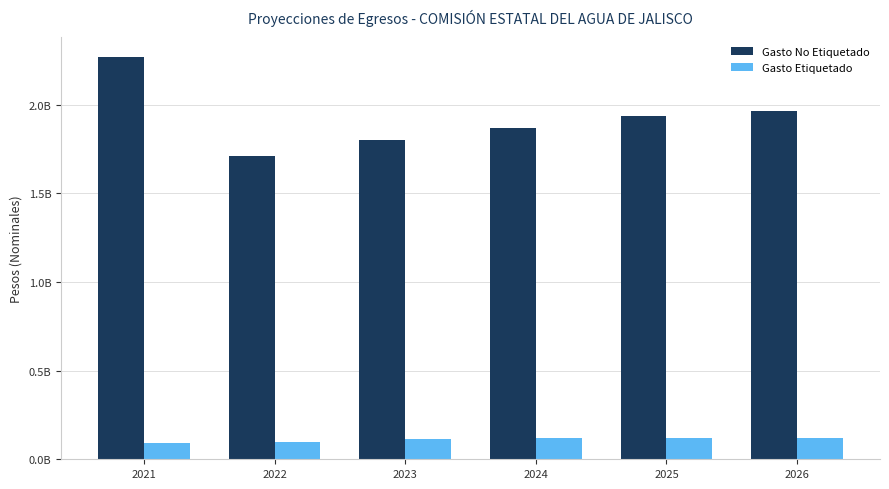

Does the chart contain any negative values?

No